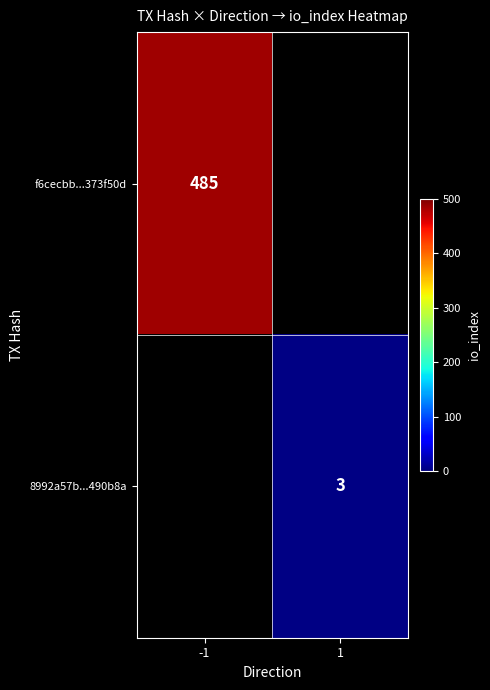

True or false: f6cecbb...373f50d has a value of 201 at -1.

False